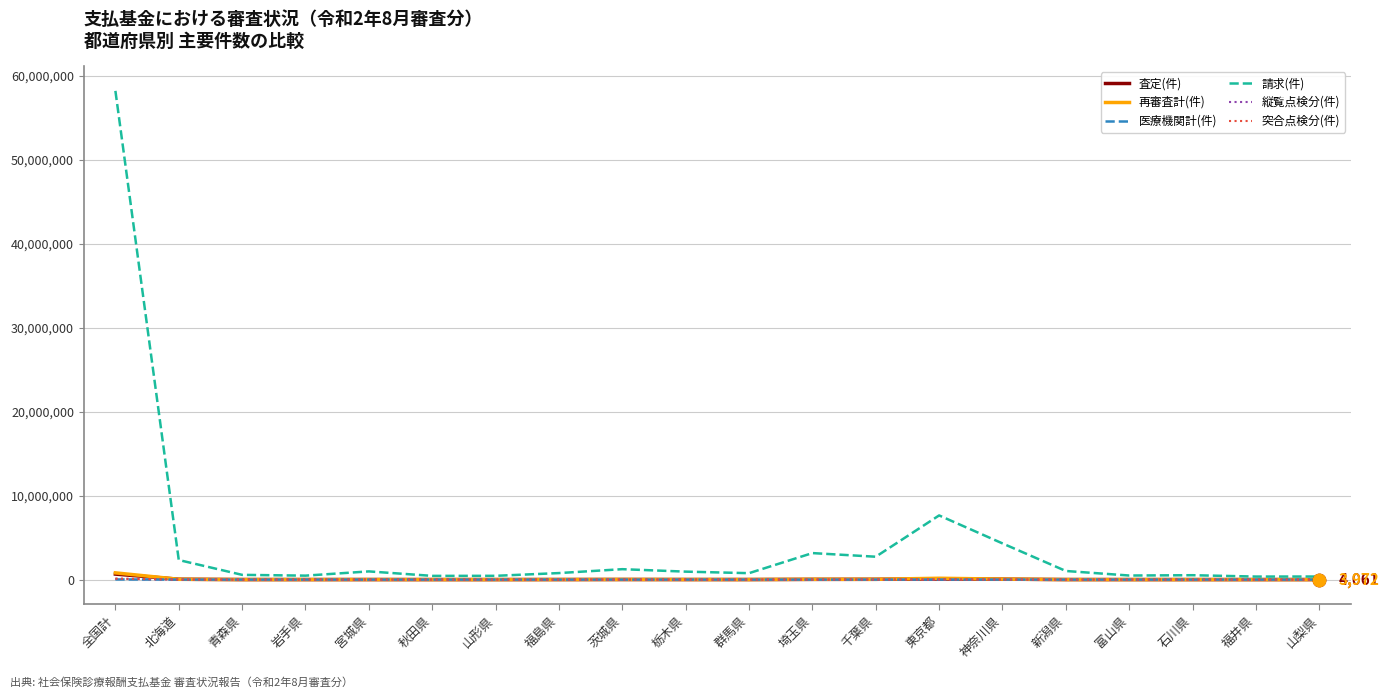

What are all the series names shown in the legend?

査定(件), 再審査計(件), 医療機関計(件), 請求(件), 縦覧点検分(件), 突合点検分(件)